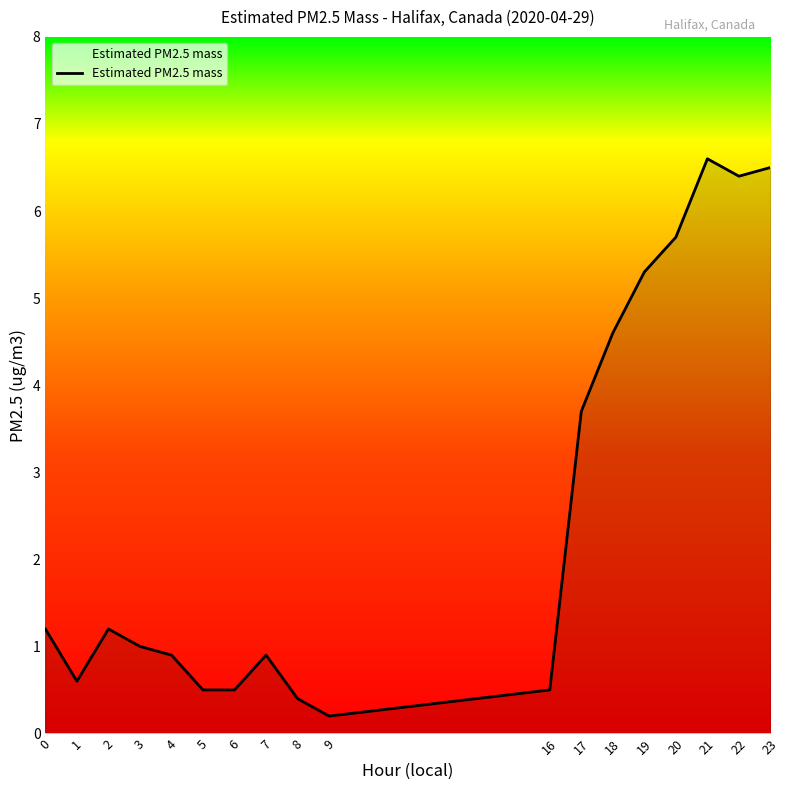

At which category does the chart reach its minimum across all series?

9